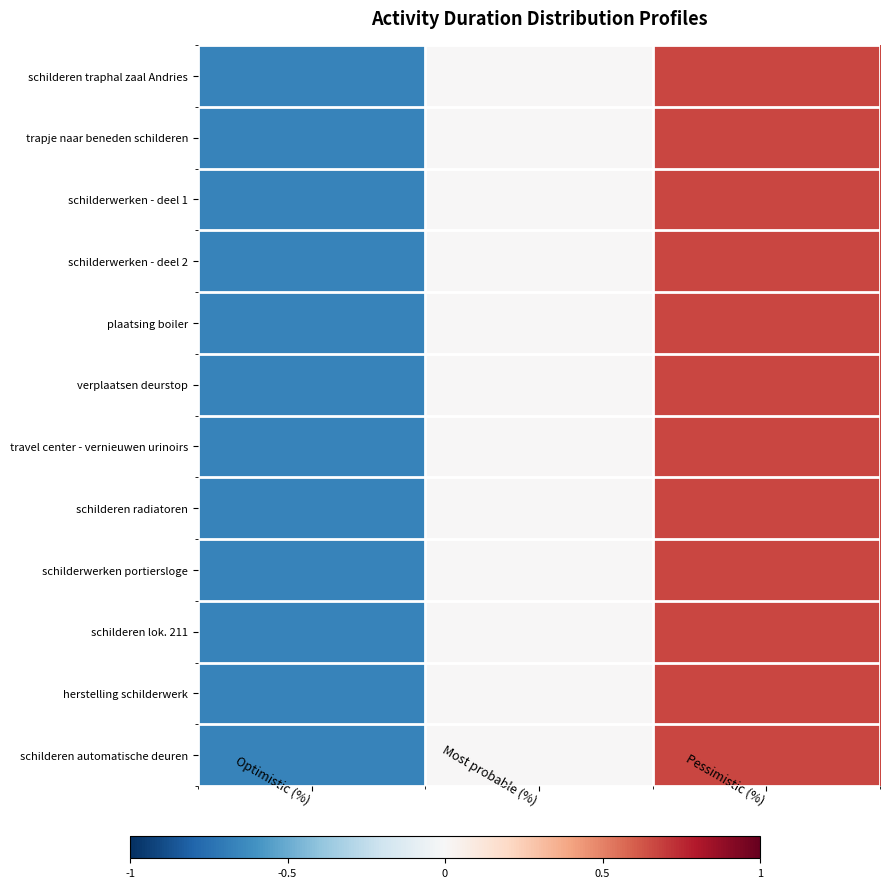

How many data points does each series have?

3